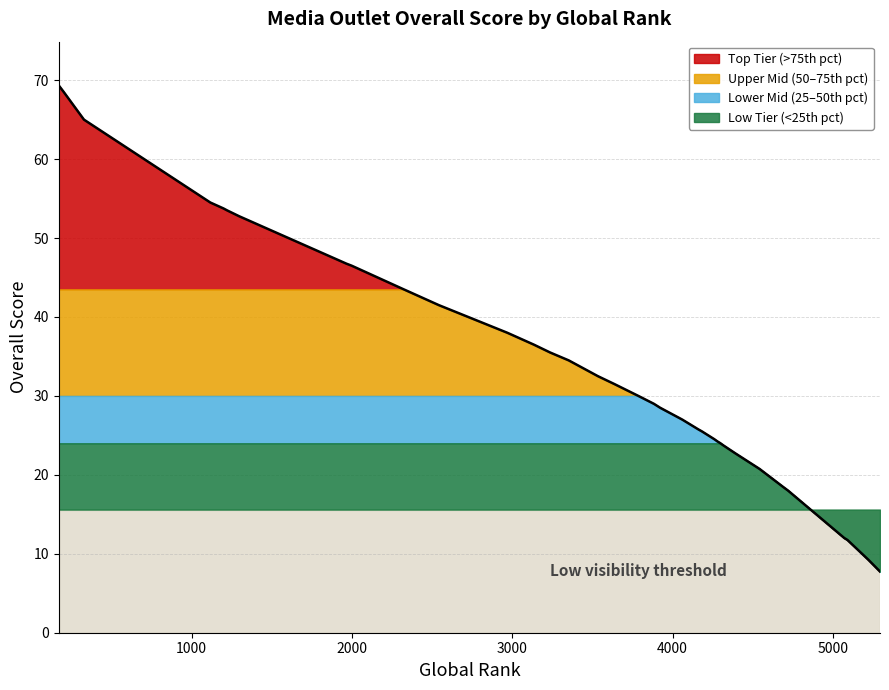

What is the lowest value of the Top Tier (>75th pct) series?

7.8